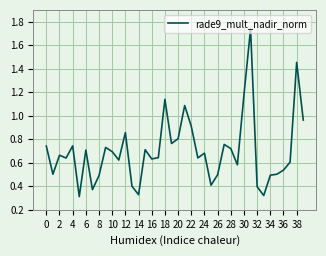

The value at 6 is 0.2. True or false?

False